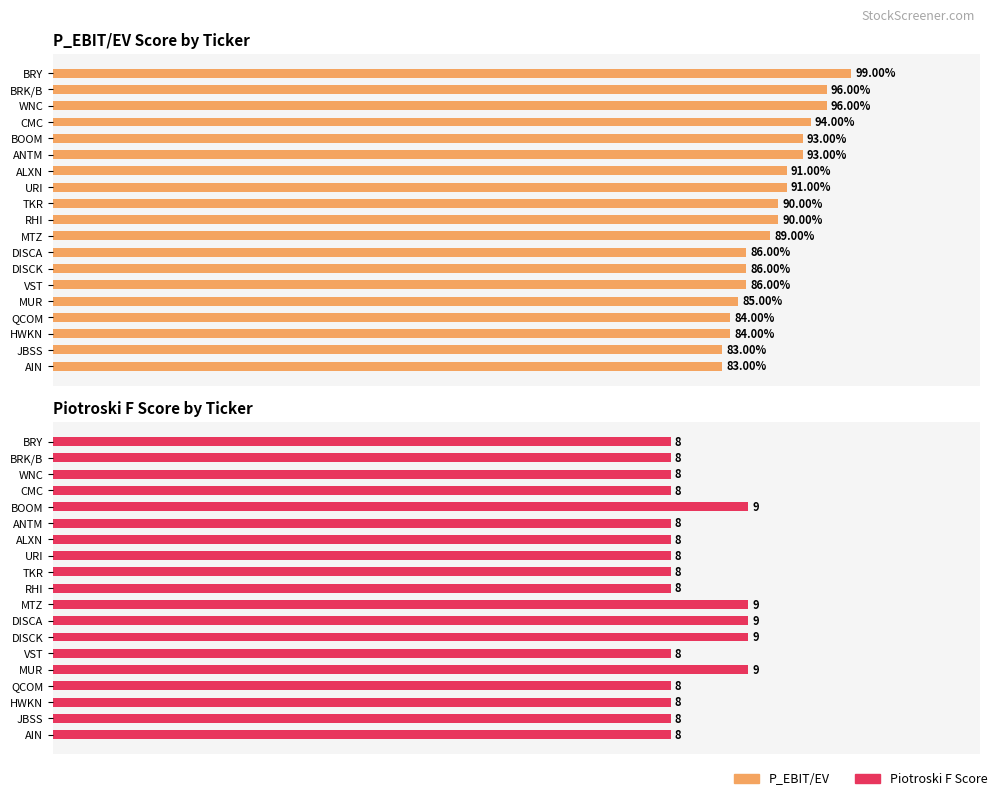

Reading left to right, what are all the values shown in this chart?

P_EBIT/EV: 99	96	96	94	93	93	91	91	90	90	89	86	86	86	85	84	84	83	83
Piotroski F Score: 8	8	8	8	9	8	8	8	8	8	9	9	9	8	9	8	8	8	8